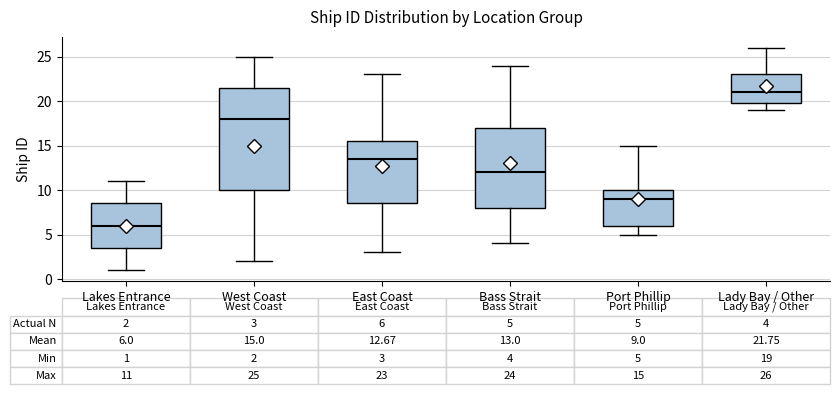

Which box has the highest median line?

Lady Bay / Other